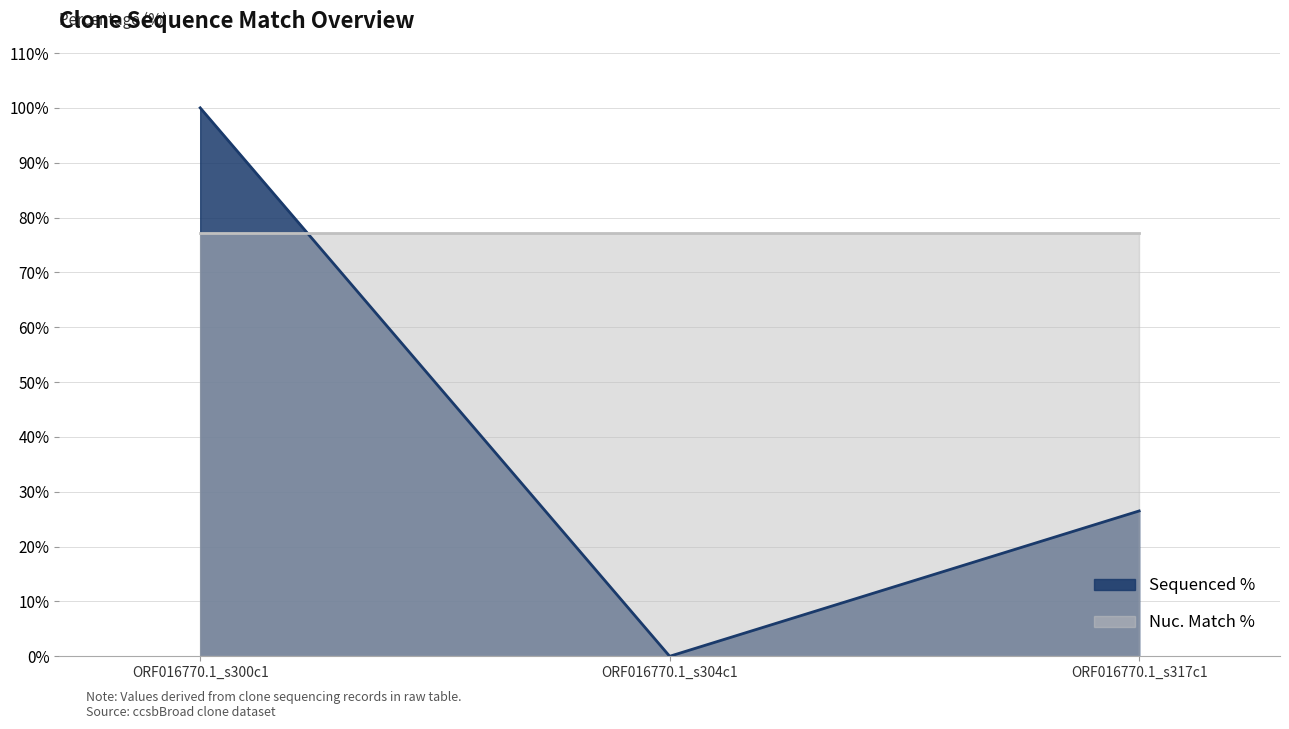

How many lines are shown in the chart?

2